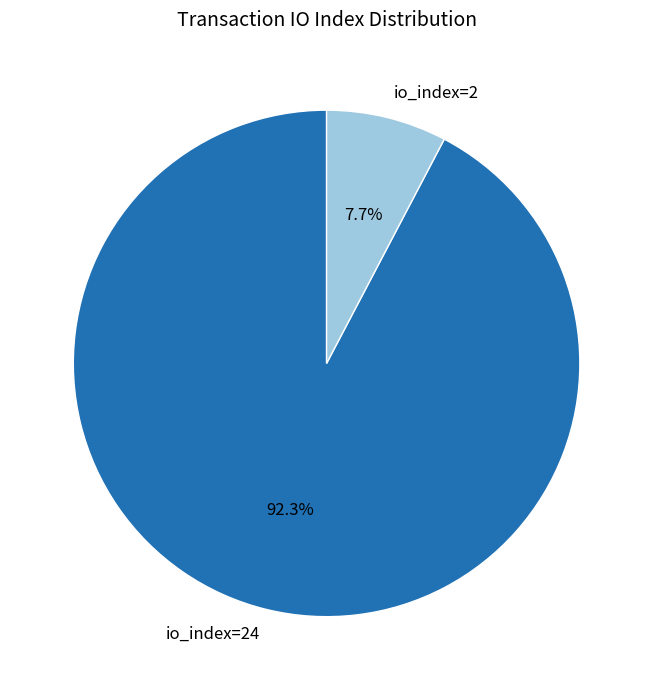

How many slices are in this pie chart?

2